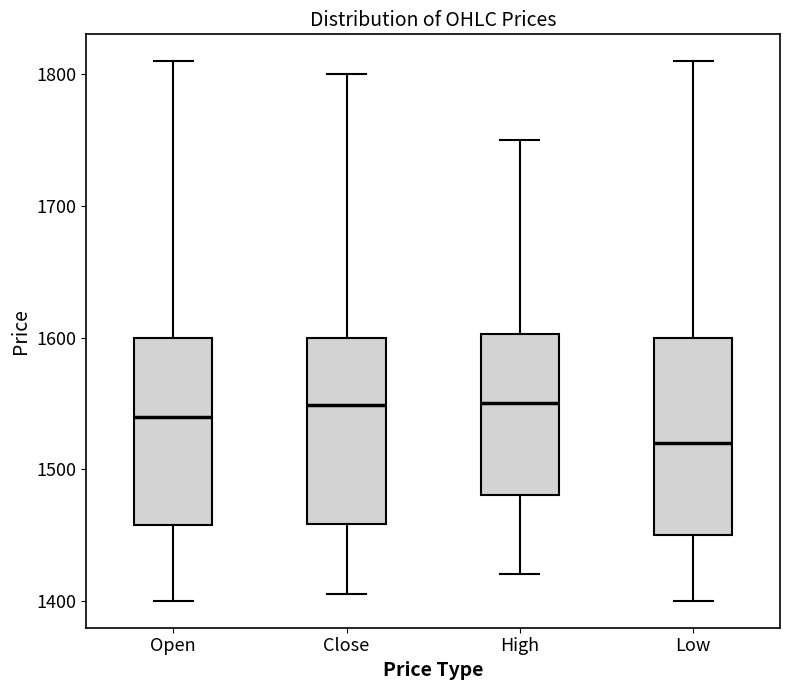

Where is the upper edge of the box for Close on the y-axis? The values are not printed on the chart, so give them approximately, as read against the axis.

1600